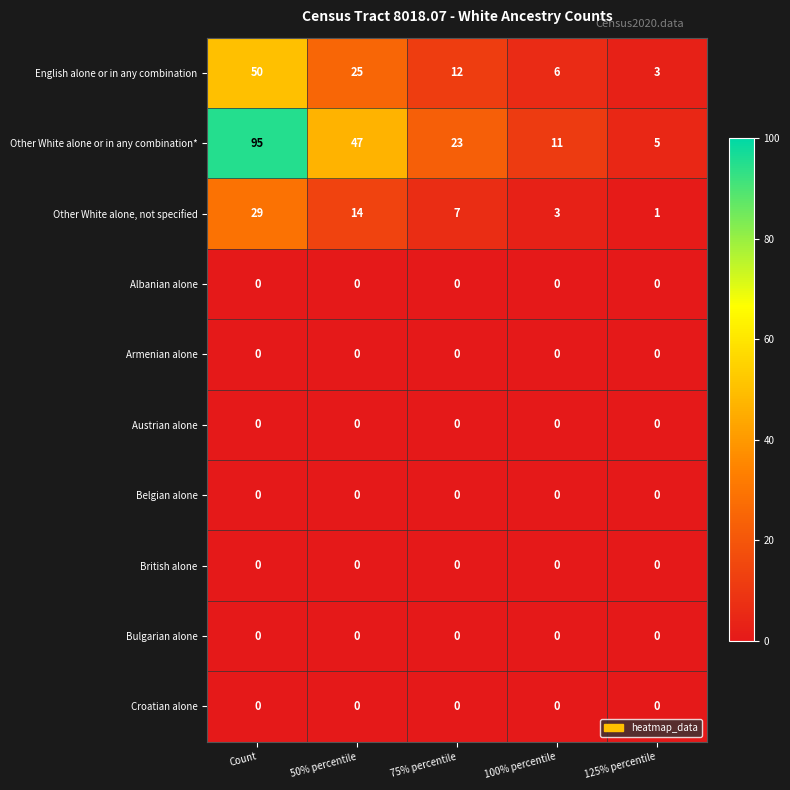

Which series has the largest total across all categories?

Other White alone or in any combination*